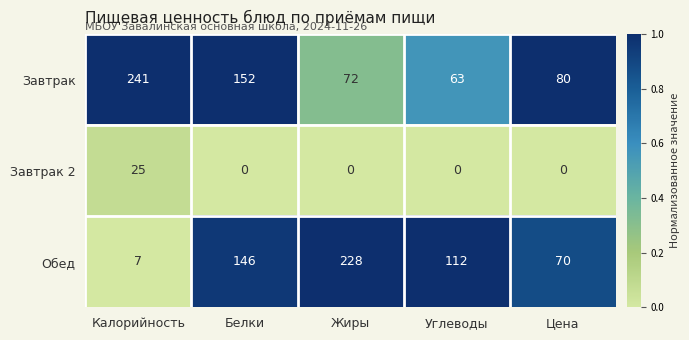

What is the maximum value shown in the chart?

241